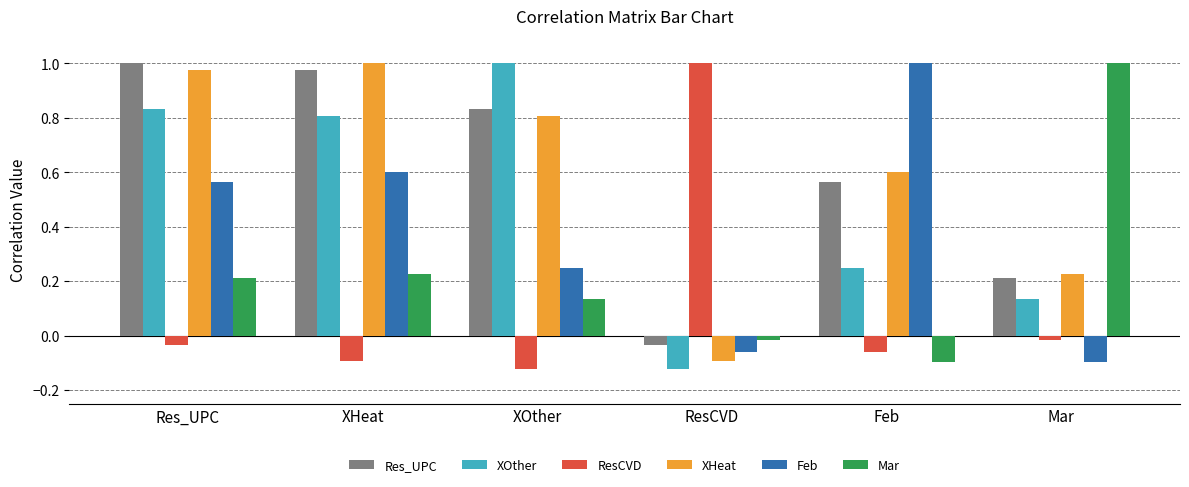

What are all the series names shown in the legend?

Res_UPC, XOther, ResCVD, XHeat, Feb, Mar